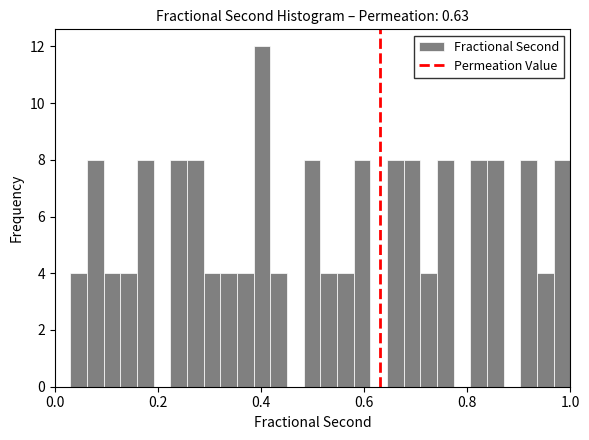

Read against the x-axis, roughly where is the centre of the tallest bar?

0.40